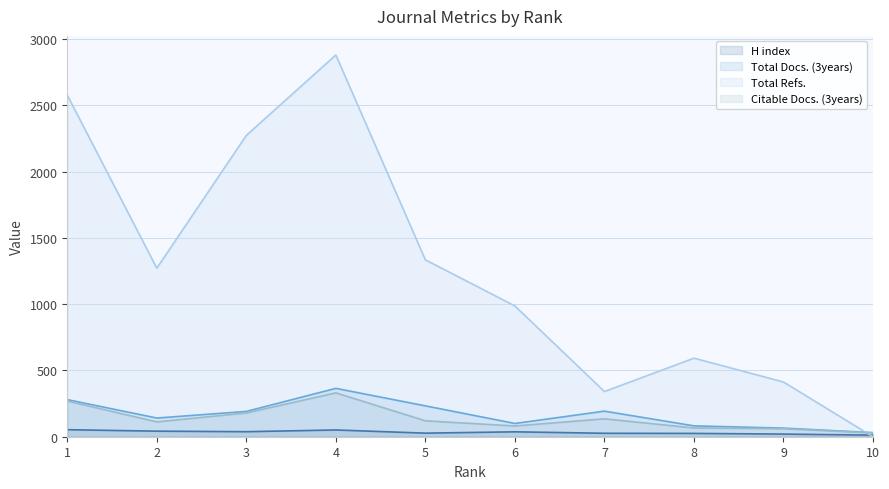

What is the sum of all H index values?

331